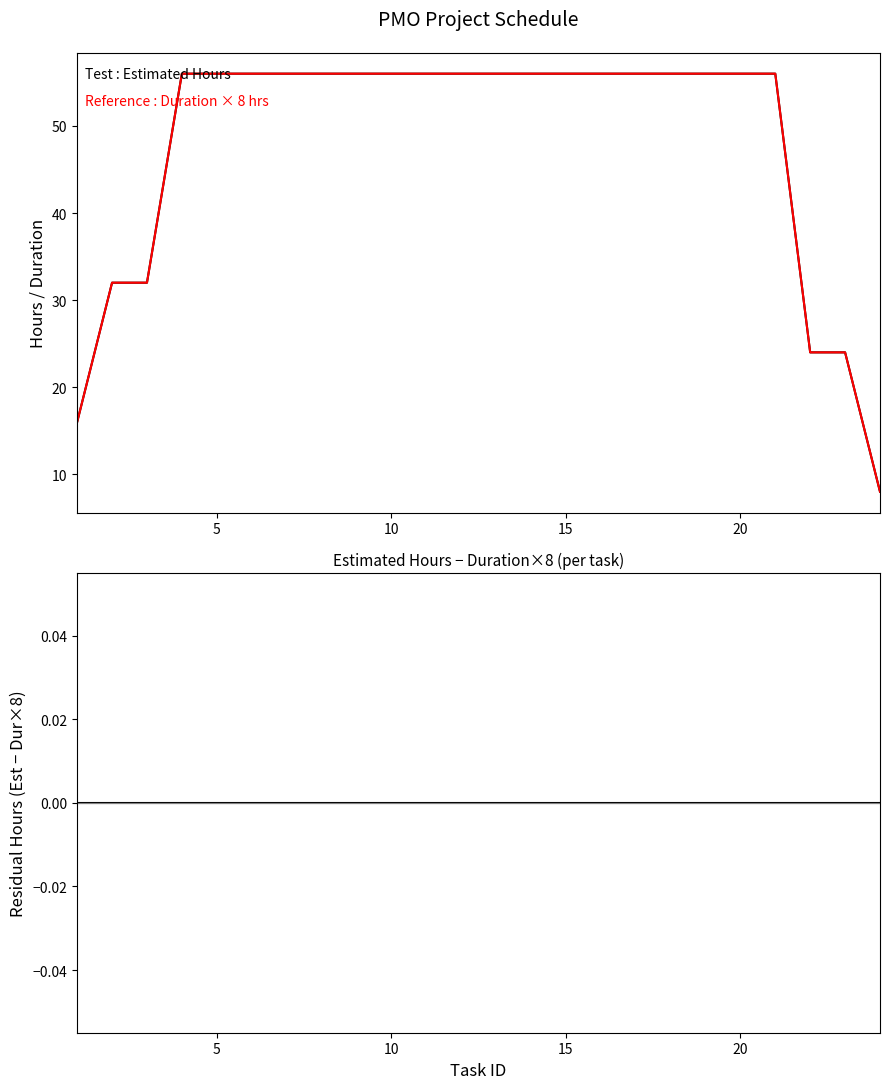

What are all the series names shown in the legend?

Estimated Hours, Duration × 8 hrs, Estimated Hours − Duration×8